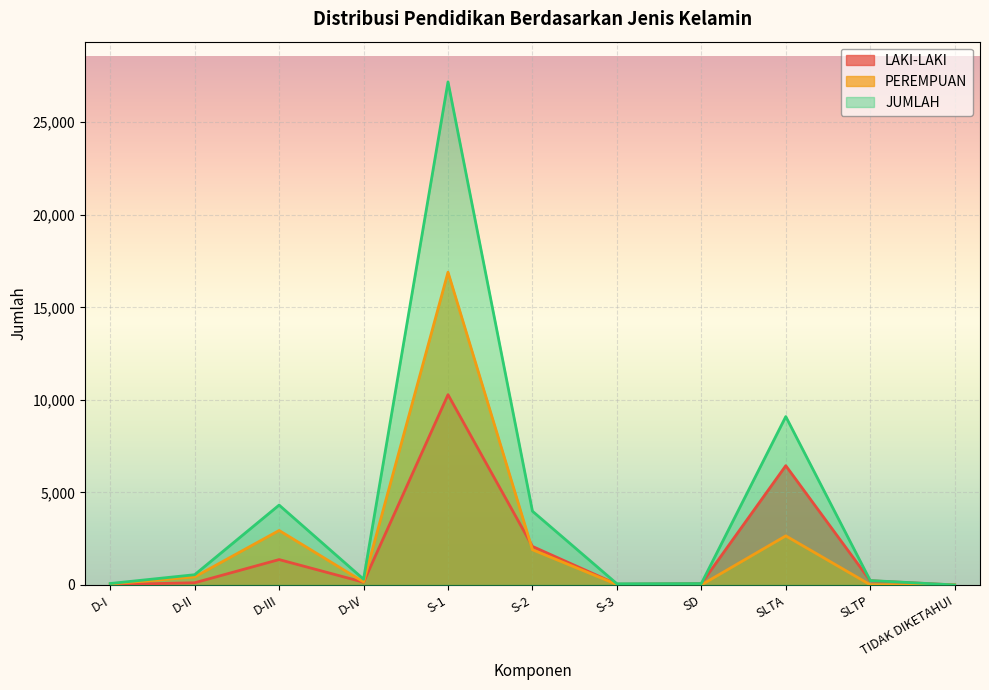

What position from the left is TIDAK DIKETAHUI?

11